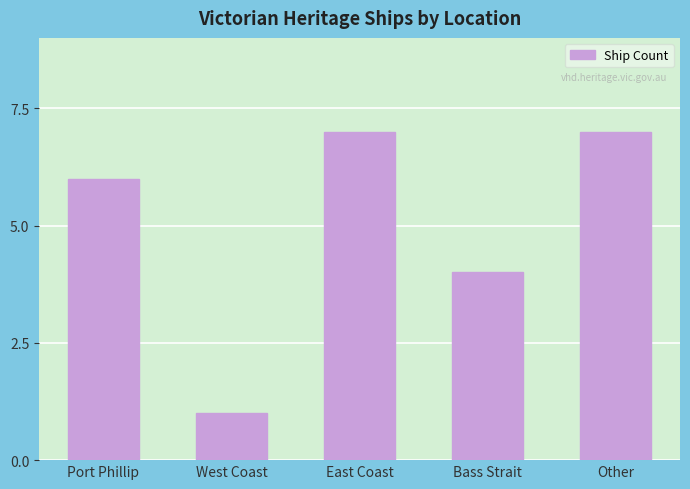

Reading left to right, list all the values displayed in this chart.

6	1	7	4	7